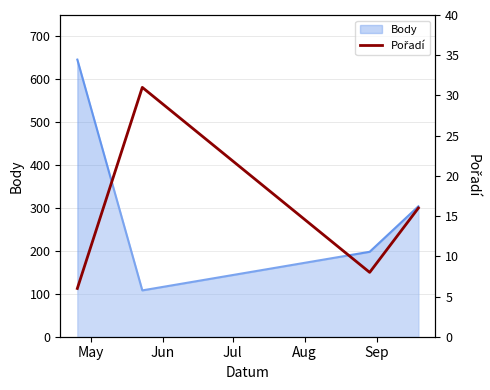

Does the chart display data point markers on the line(s)?

No